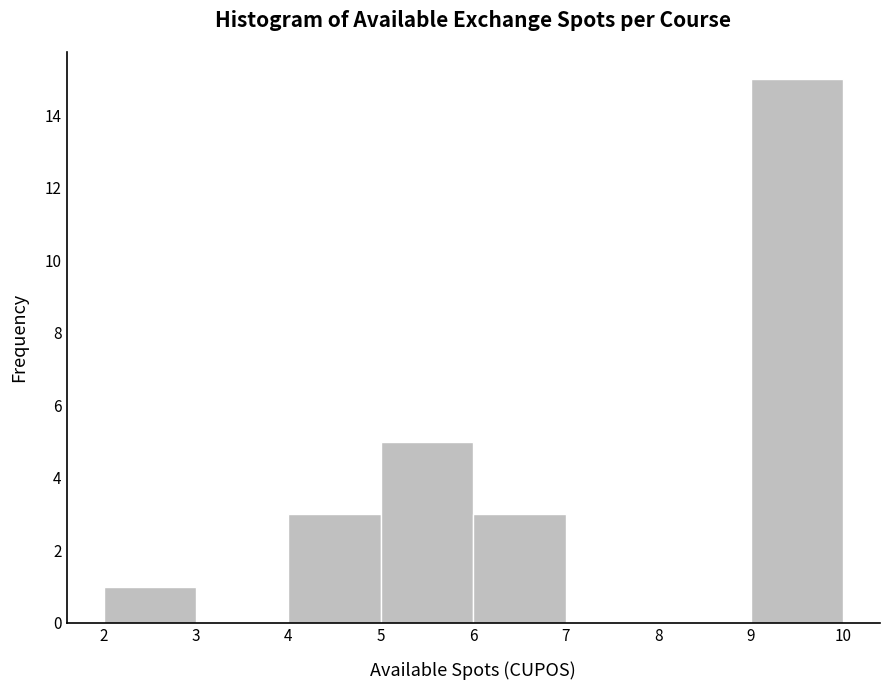

Reading left to right, transcribe this chart: for each bar, give the range it covers on the x-axis and its height. The values are not printed on the chart, so give them approximately, as read against the axis.

2 to 3: 1
3 to 4: 0
4 to 5: 3
5 to 6: 5
6 to 7: 3
7 to 8: 0
8 to 9: 0
9 to 10: 15